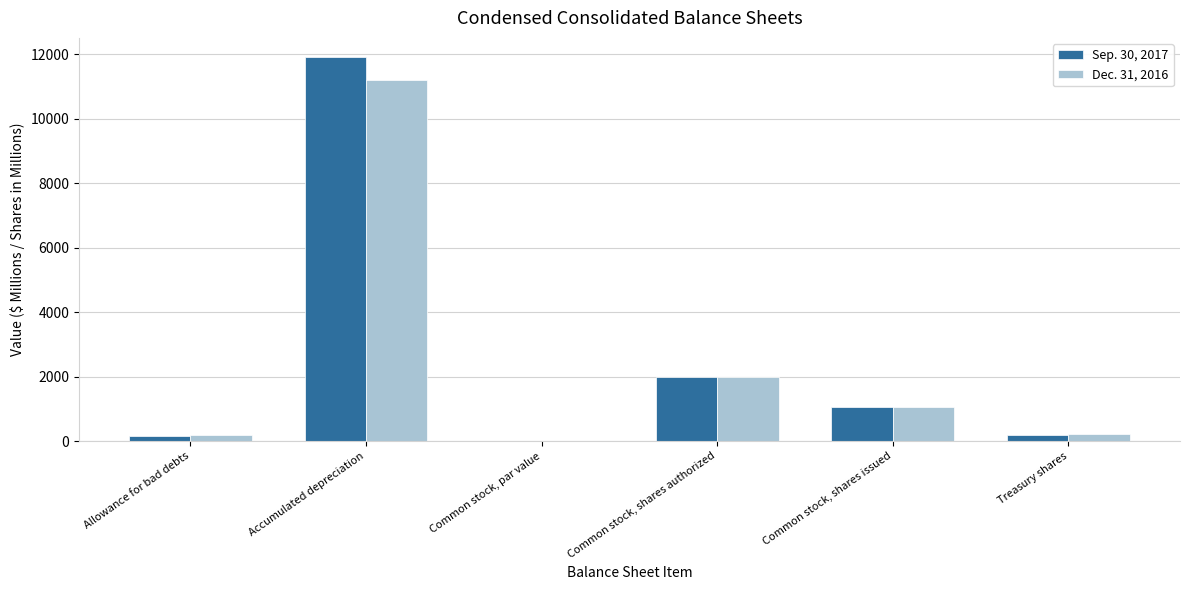

Does the chart contain stacked bars?

No